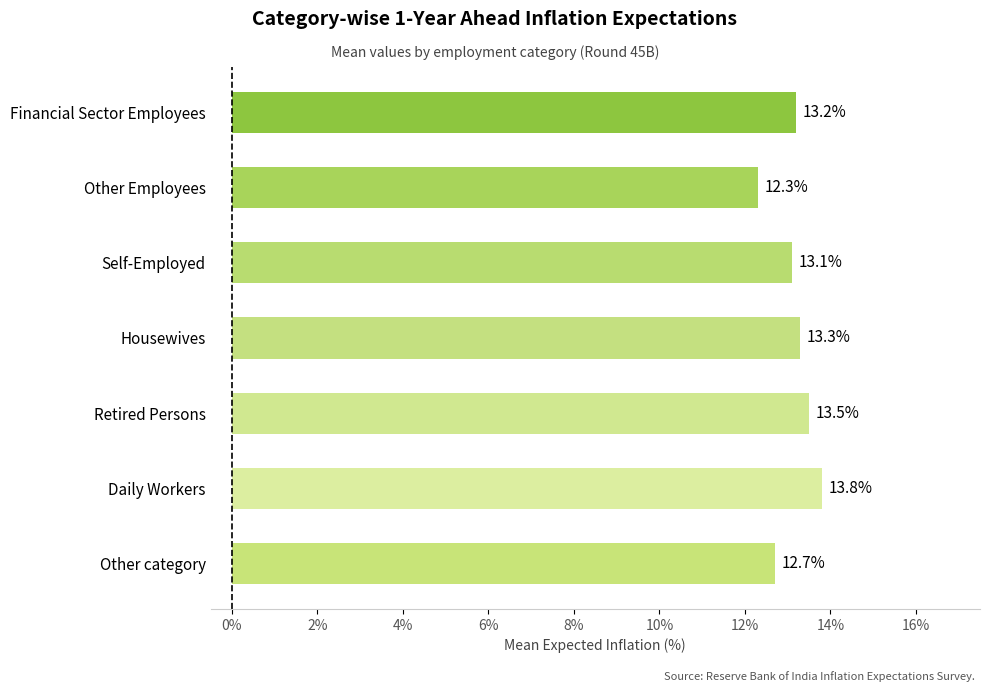

How many distinct data groups are displayed?

1